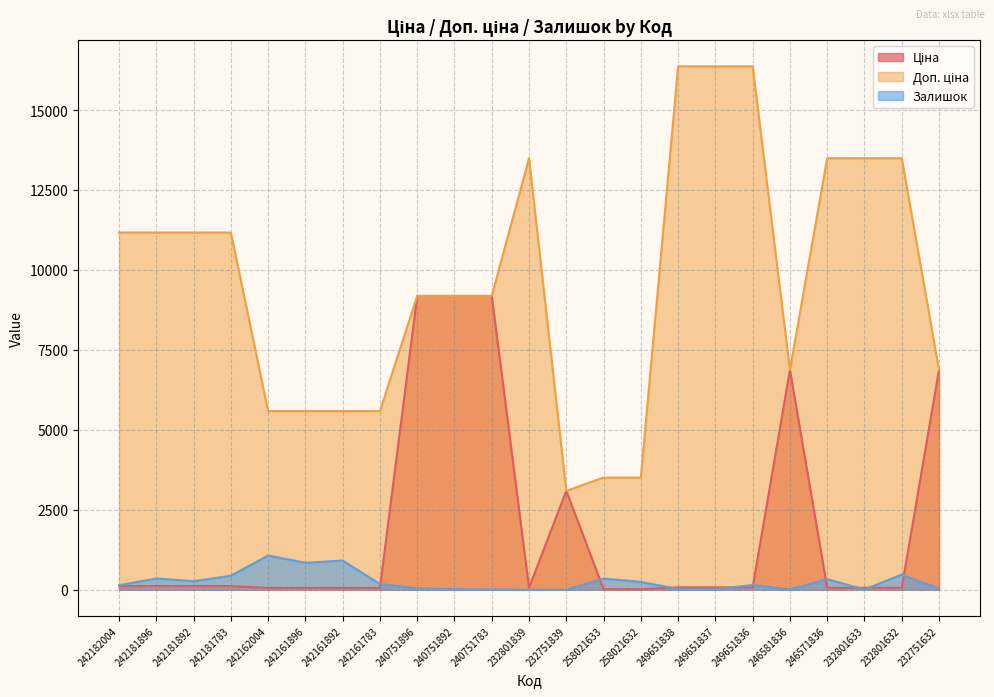

What is the sum of all Ціна values?

45547.1